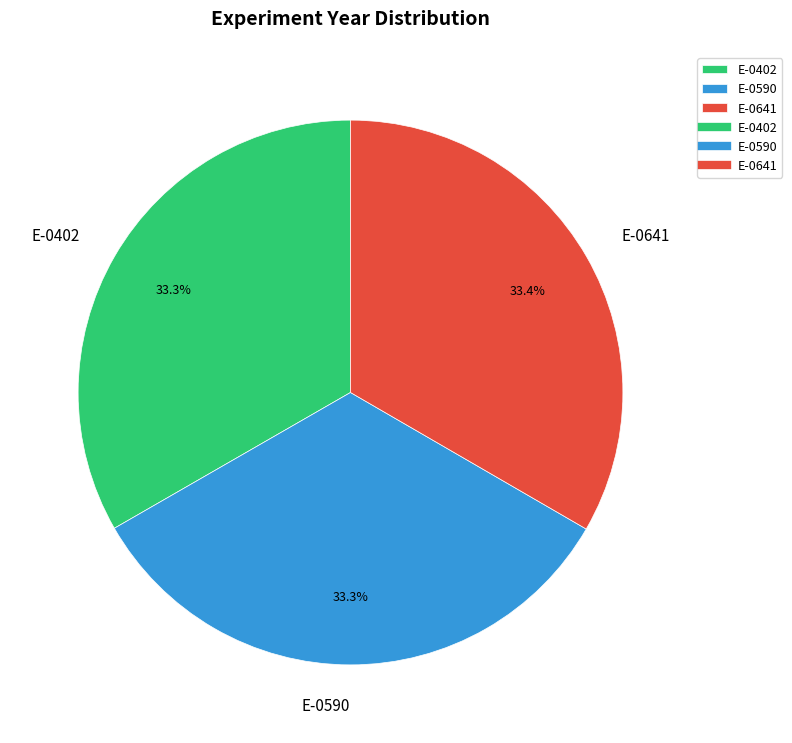

Is there a majority slice in this chart?

No